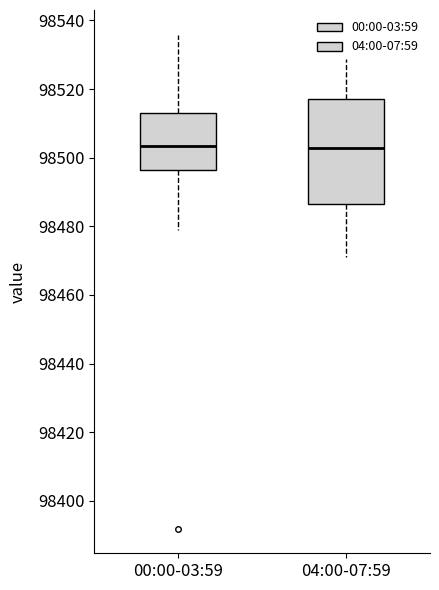

Where is the lower edge of the box for 04:00-07:59 on the y-axis? The values are not printed on the chart, so give them approximately, as read against the axis.

98486